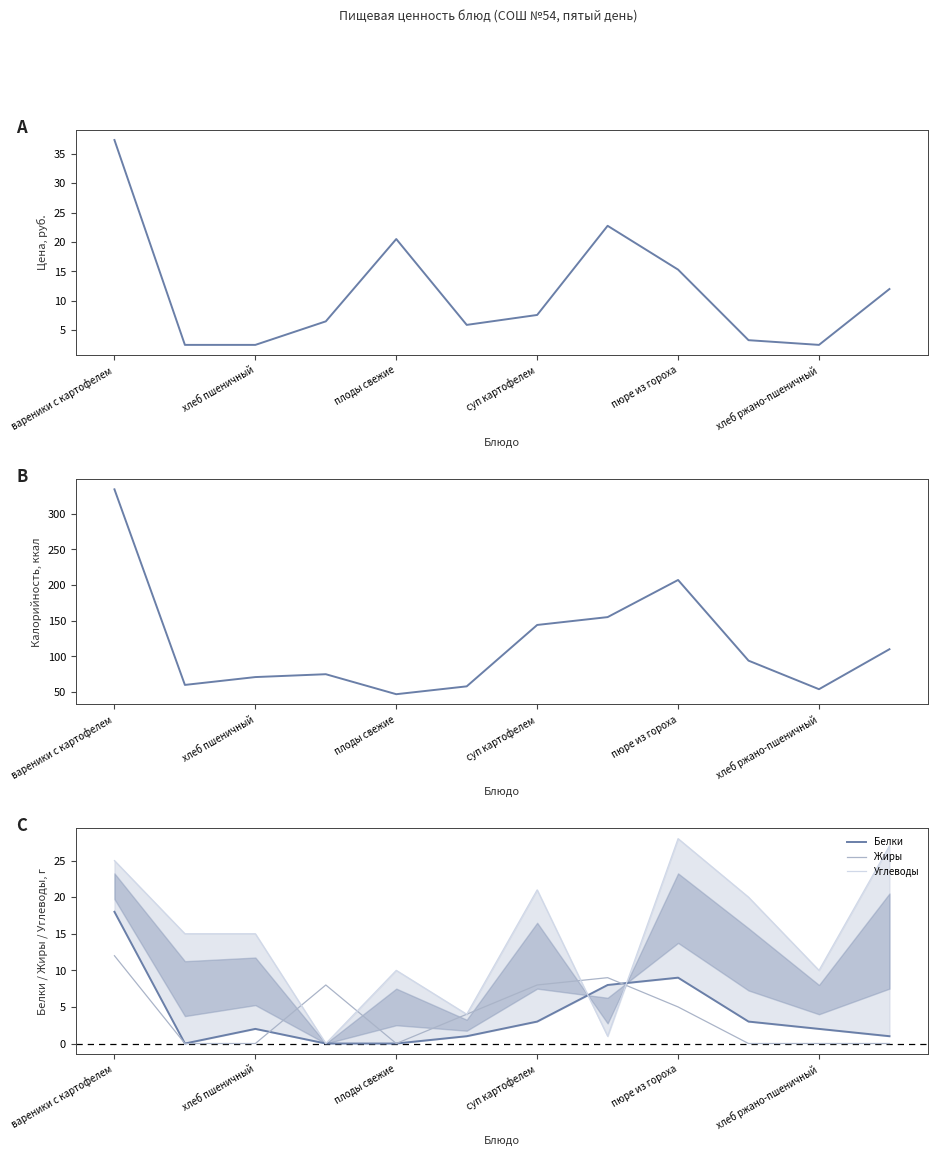

Where does the Белки series first go above 2?

вареники с картофелем